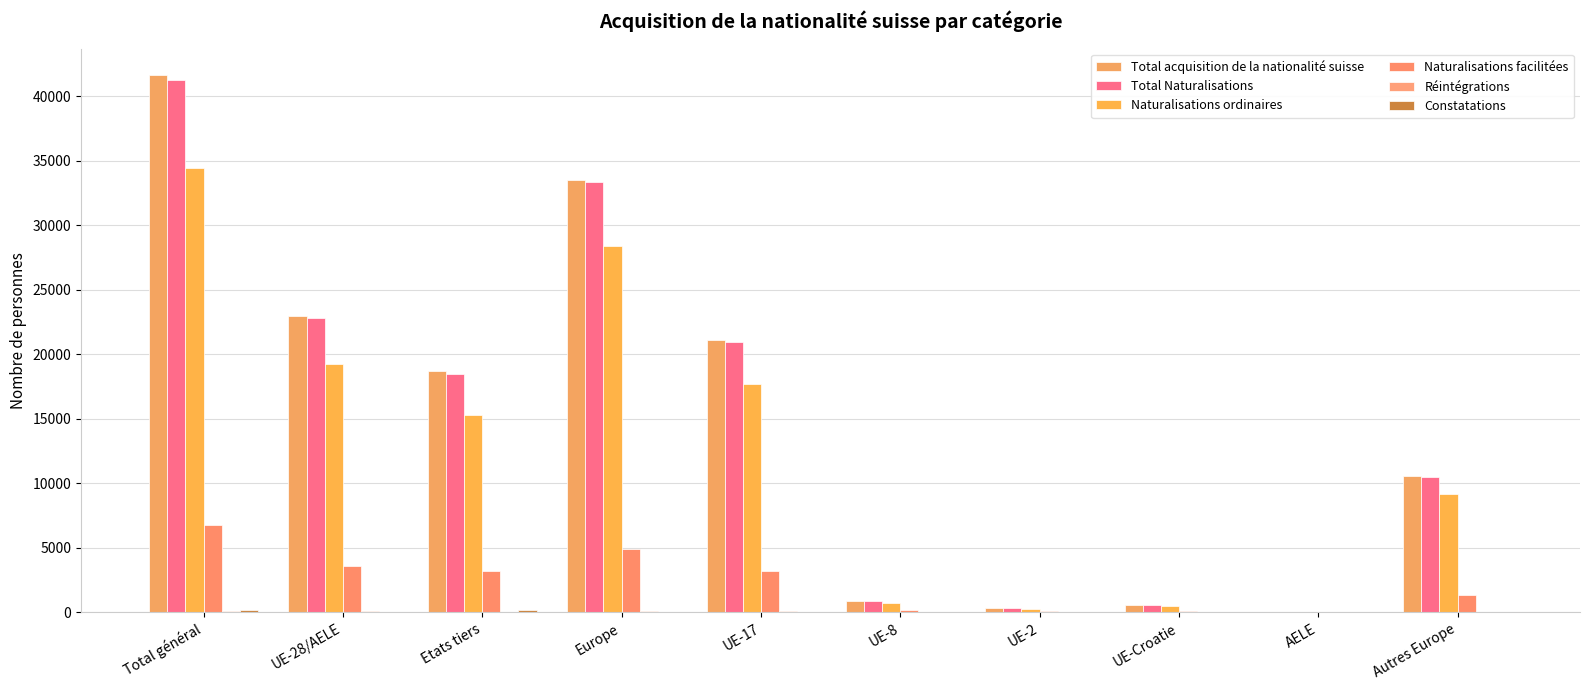

Reading left to right, list all the values displayed in this chart.

Total acquisition de la nationalité suisse: 41631	22939	18692	33490	21089	878	327	595	50	10551
Total Naturalisations: 41301	22807	18494	33334	20985	862	318	593	49	10527
Naturalisations ordinaires: 34489	19216	15273	28379	17724	686	252	522	32	9163
Naturalisations facilitées: 6746	3556	3190	4905	3228	175	66	71	16	1349
Réintégrations: 142	101	41	113	87	7	6	0	1	12
Constatations: 188	31	157	43	17	9	3	2	0	12